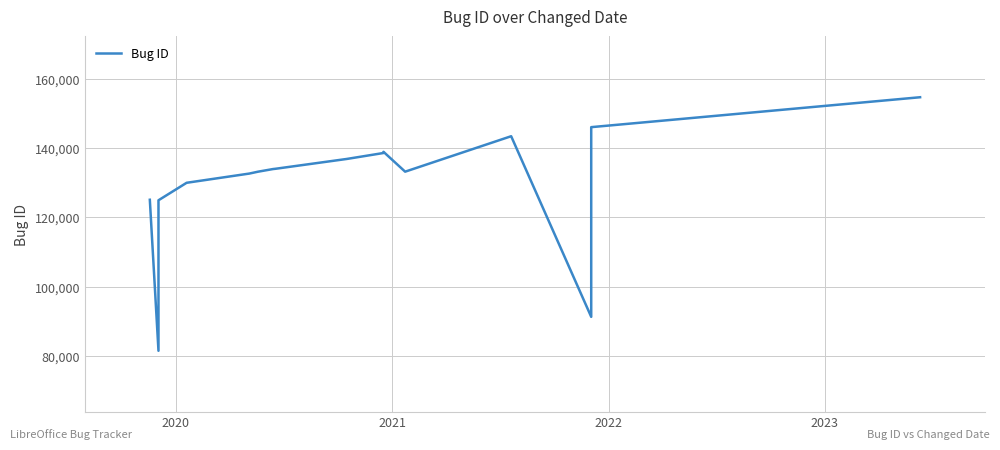

Reading left to right, transcribe all the data shown in this chart.

125123	81494	105886	124976	130026	132692	133232	134001	134068	136910	138633	138971	133239	143479	91300	146100	154741